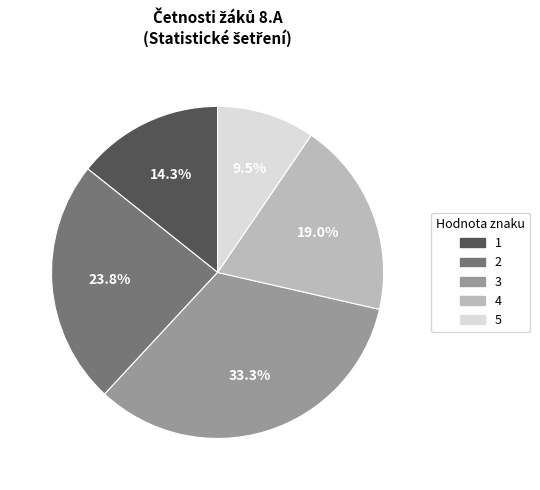

Which category has the biggest portion of the pie?

3